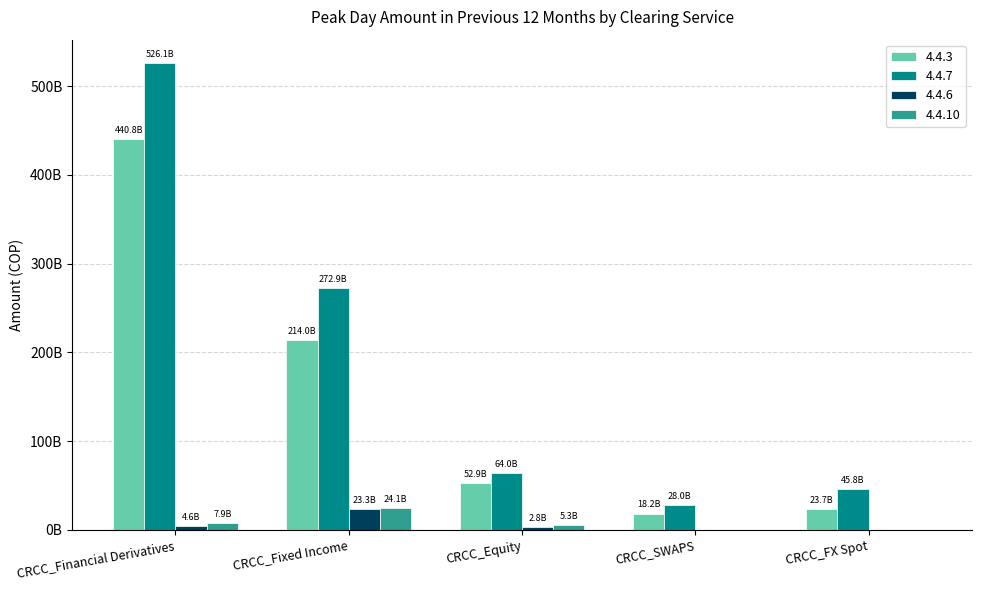

What are all the series names shown in the legend?

4.4.3, 4.4.7, 4.4.6, 4.4.10